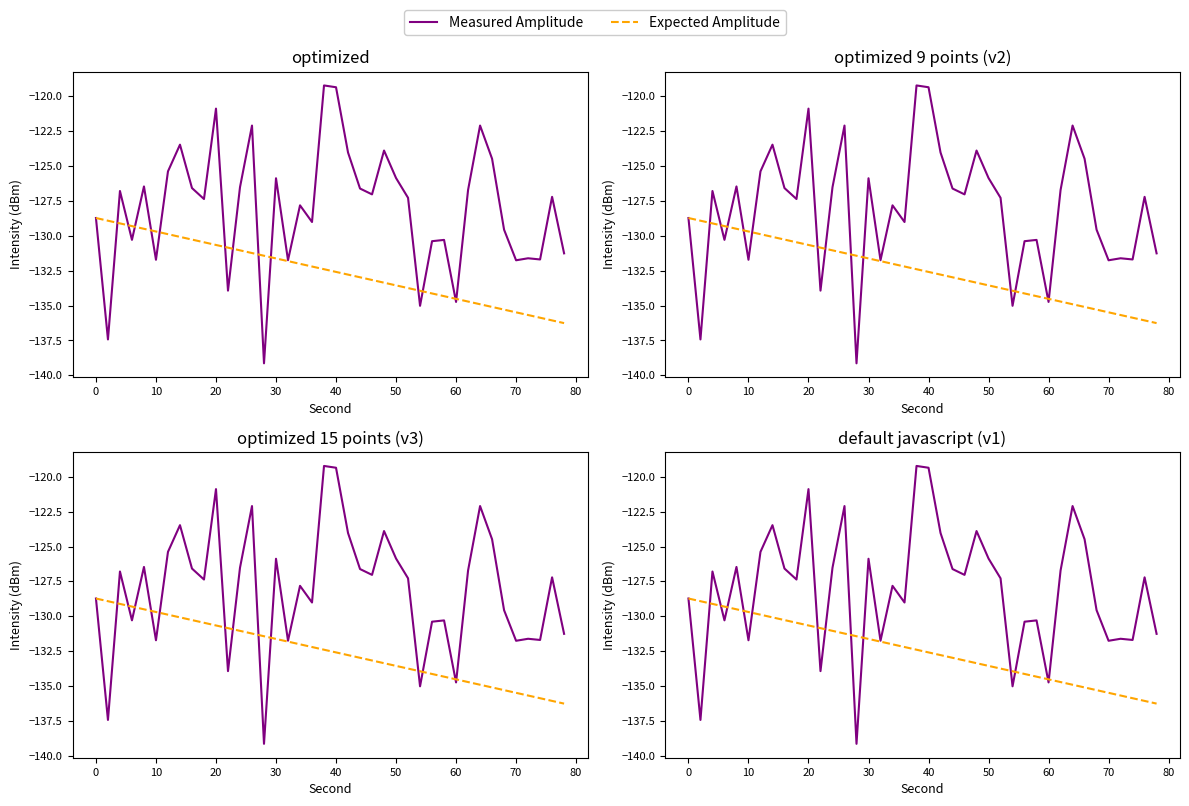

Which series ends up on top after the final intersection of Measured Amplitude and Expected Amplitude?

Measured Amplitude